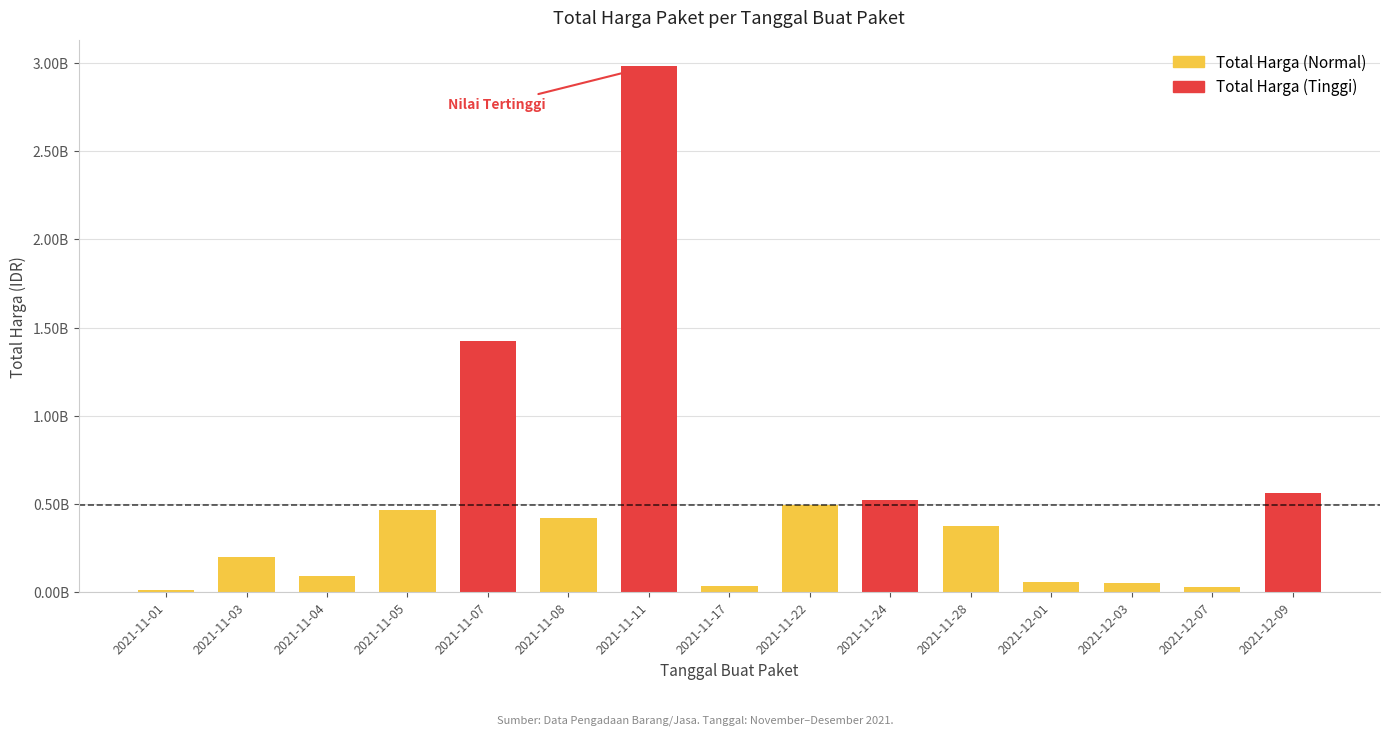

Between 2021-12-01 and 2021-11-28, which is larger?

2021-11-28